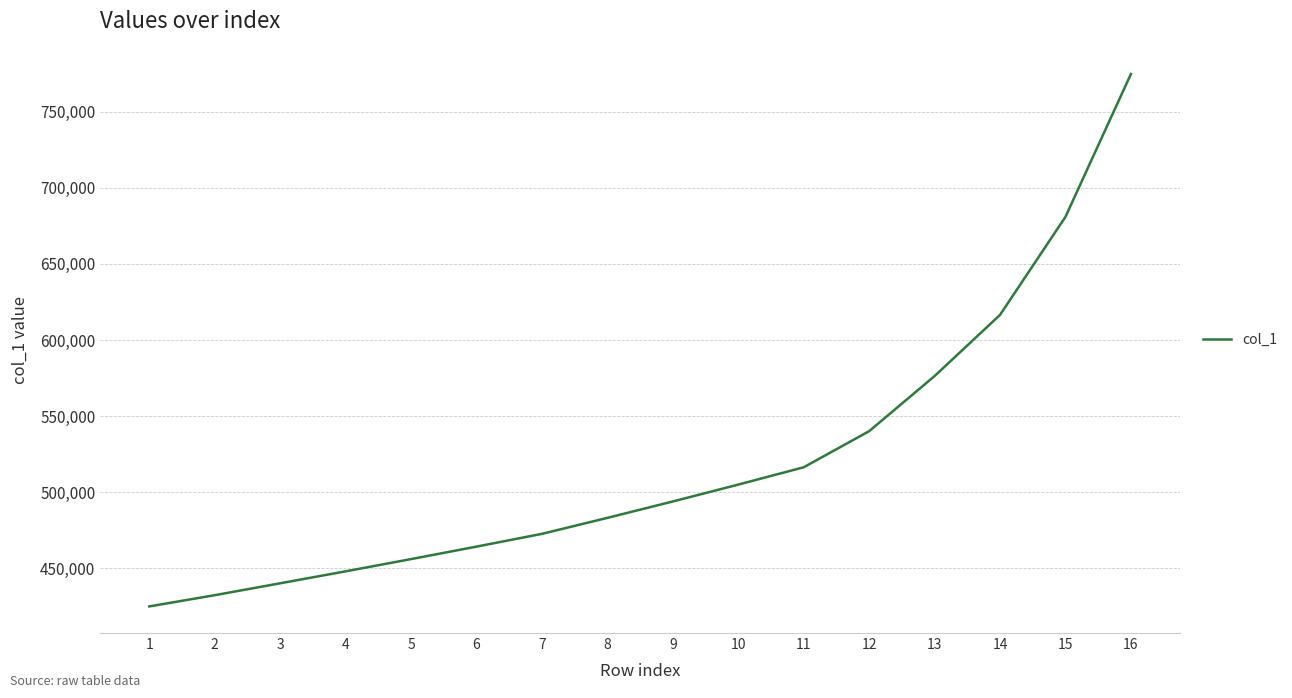

What is the greatest value displayed?

774853